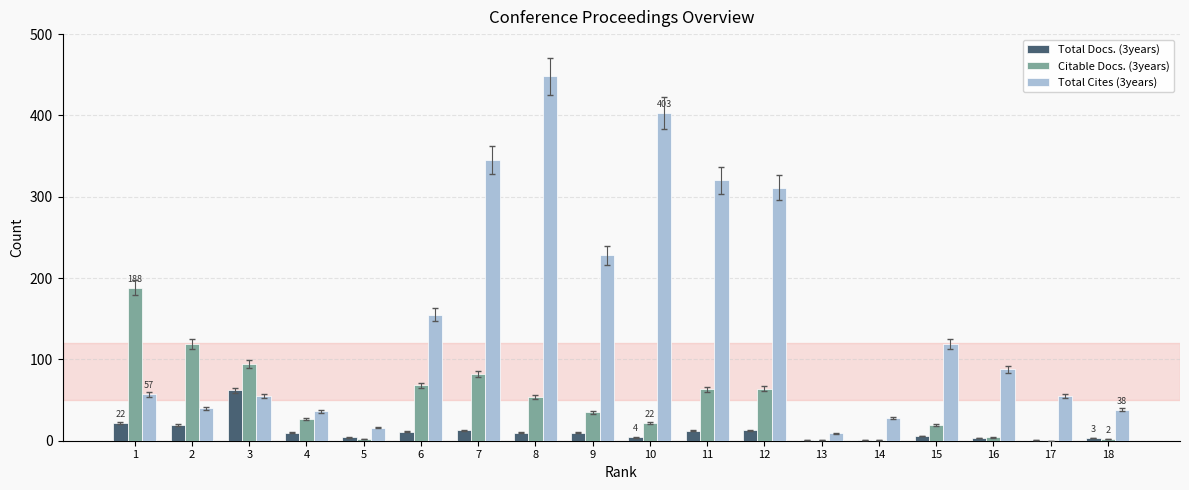

What is the greatest value displayed?

448